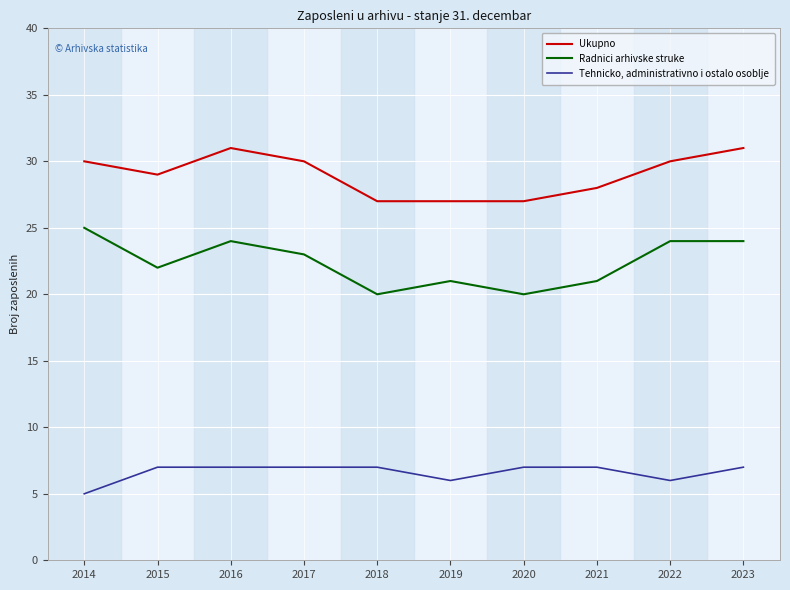

The Radnici arhivske struke series shows 23 at 2017. True or false?

True